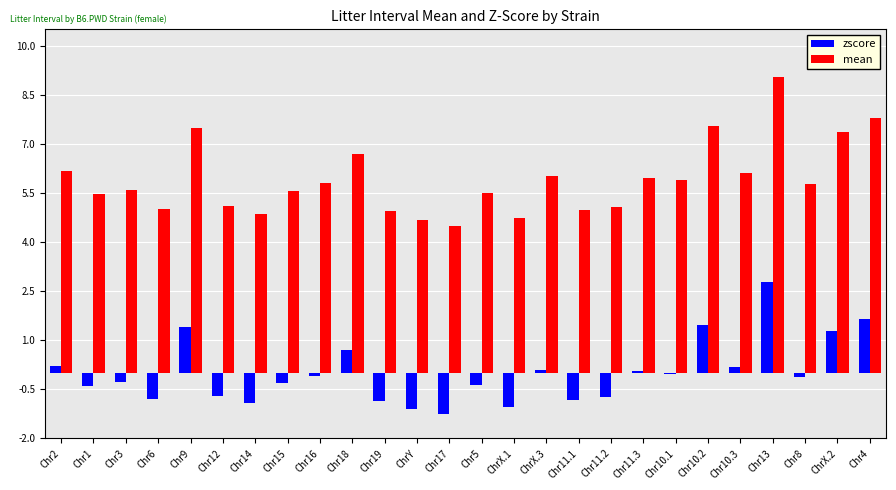

At which category does the chart reach its peak across all series?

Chr13